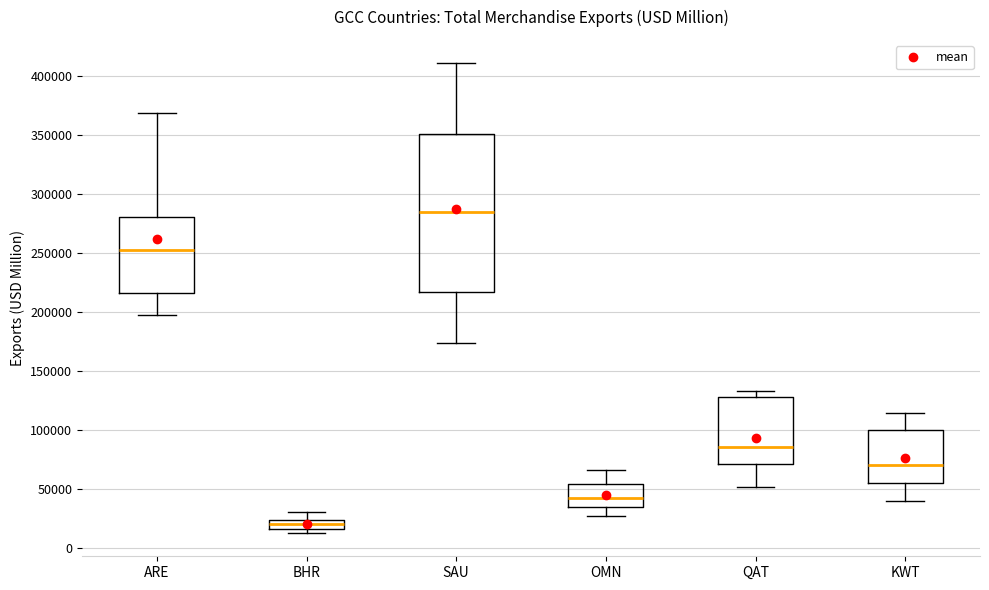

Comparing the boxes themselves (not the whiskers), which one is the tallest?

SAU